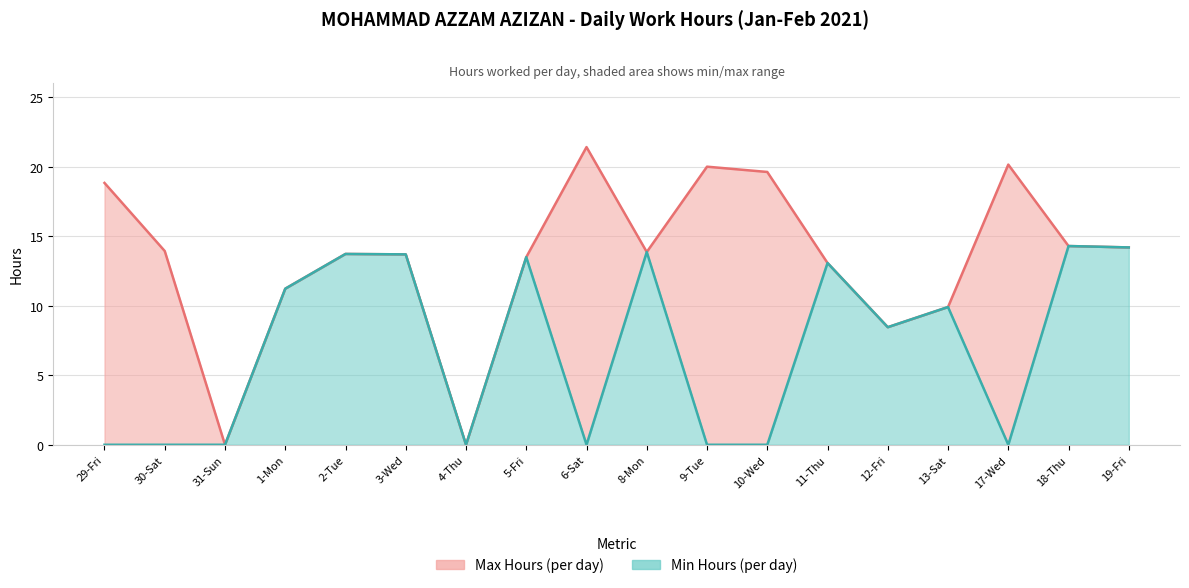

True or false: Max Hours line and Min Hours line cross at least once.

False